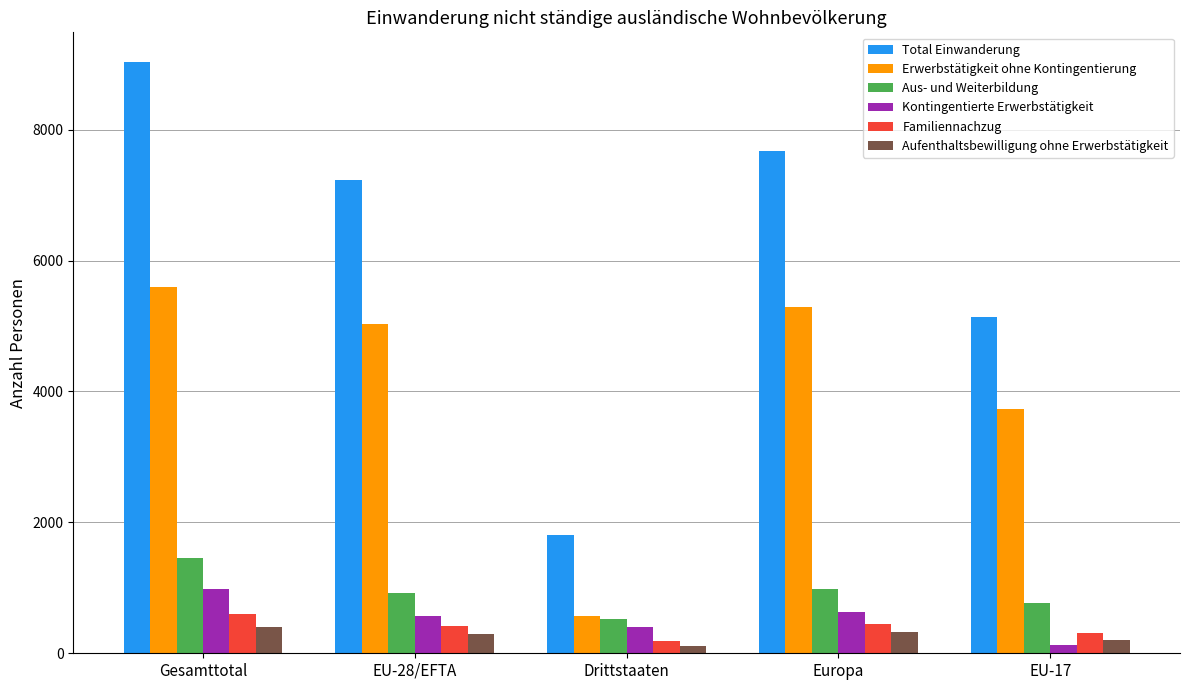

What is the label of the 2nd bar from the right?

Europa